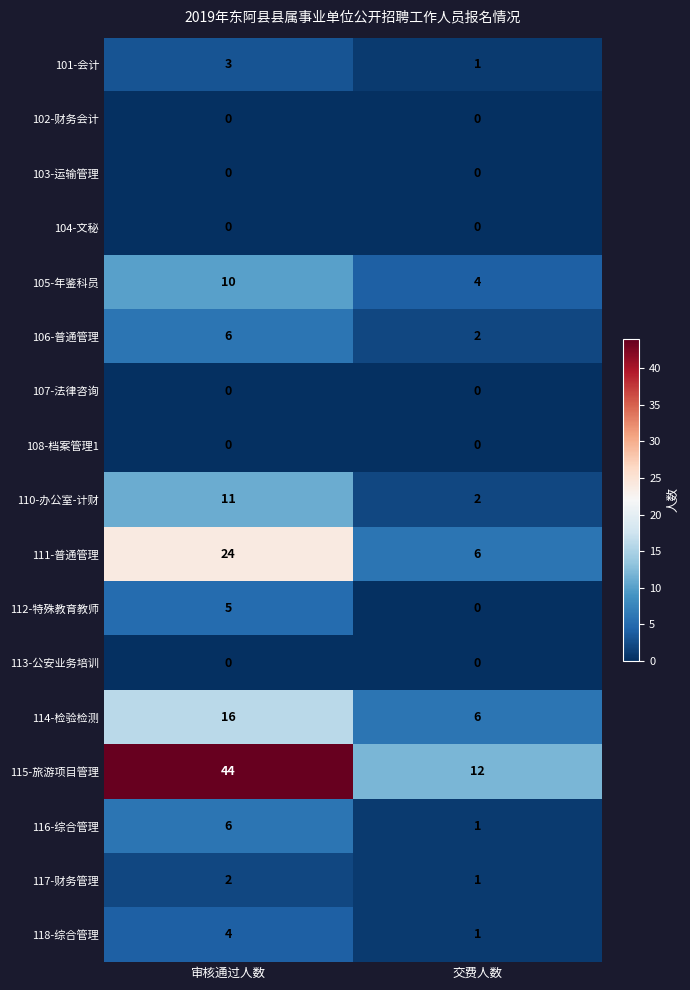

What is the difference between the highest and lowest values at 交费人数?

12